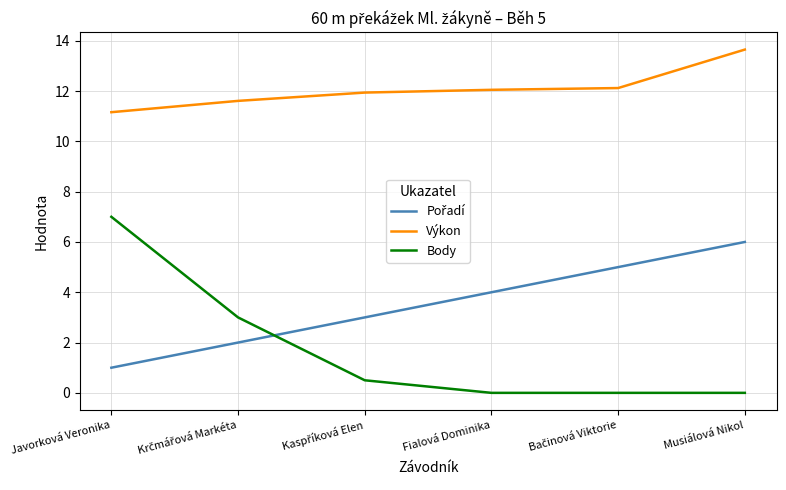

Is it true that Výkon equals 3.1 at Javorková Veronika?

False